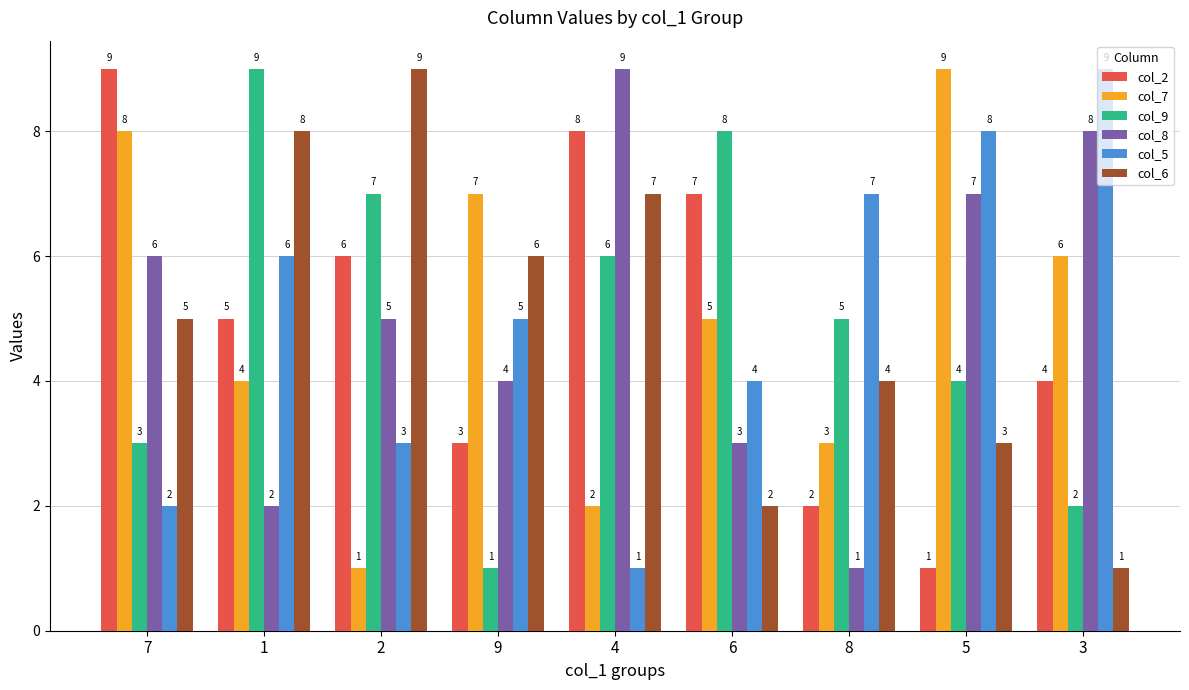

How many groups of bars are there?

9